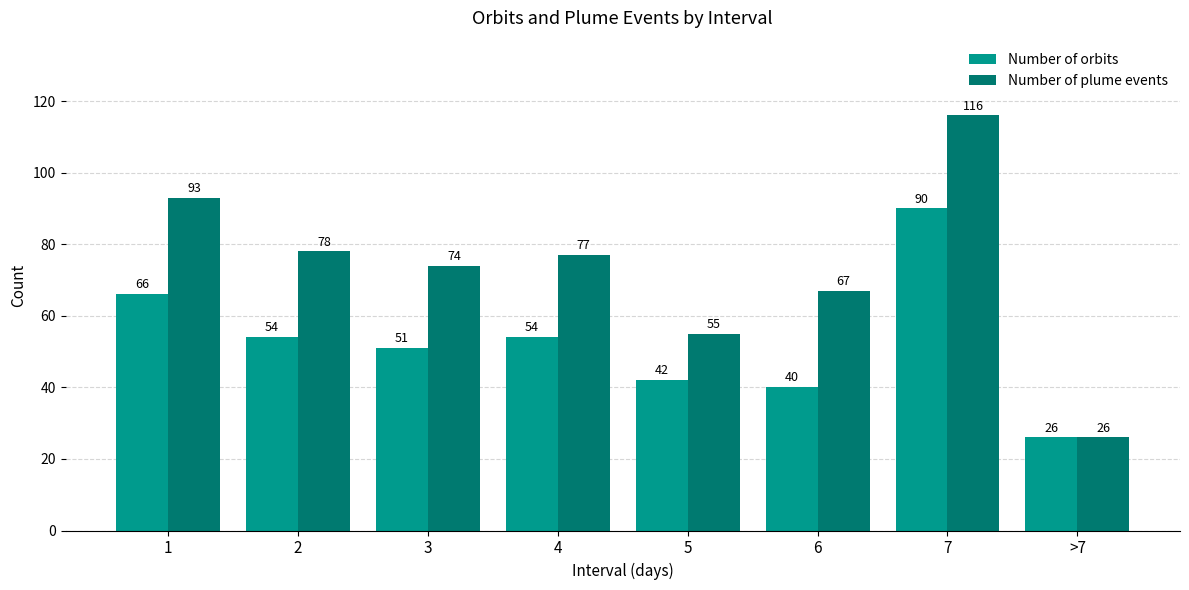

At which label does Number of orbits first exceed 54?

1